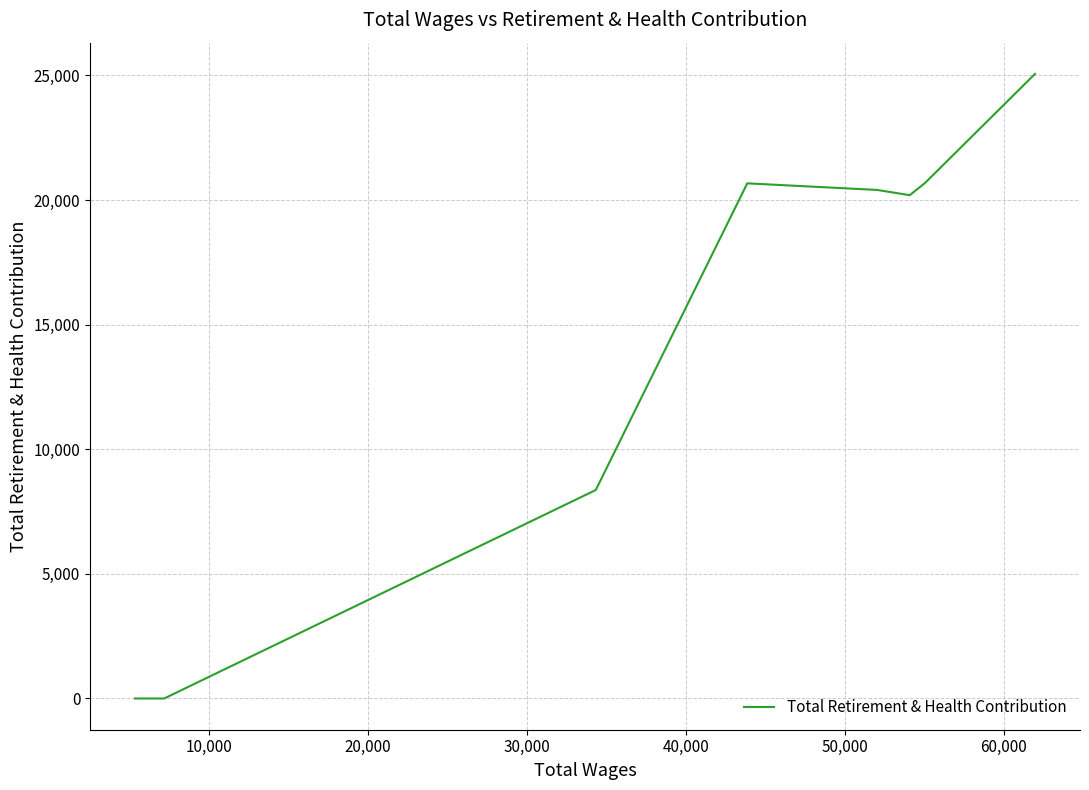

What is the greatest value displayed?

25063